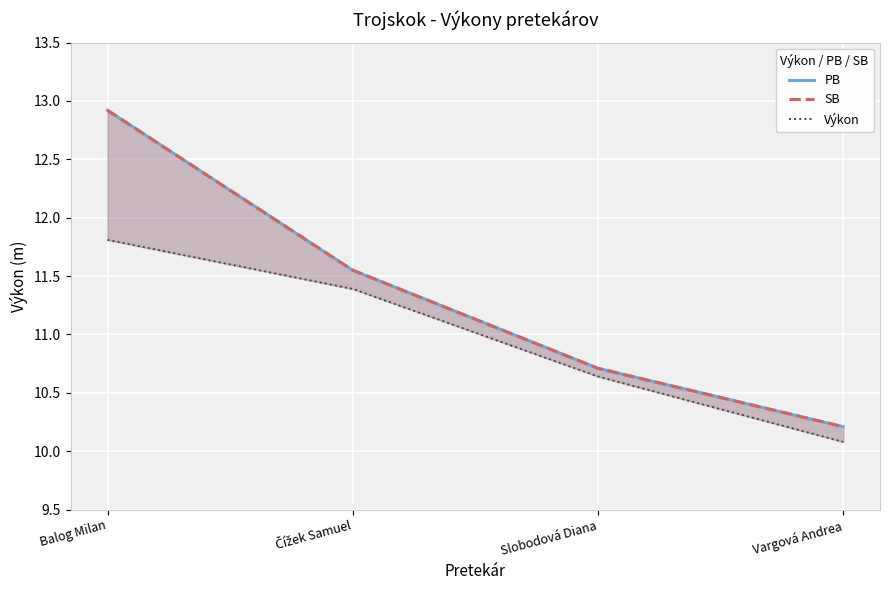

Is it true that PB equals 11.6 at Čížek Samuel?

True